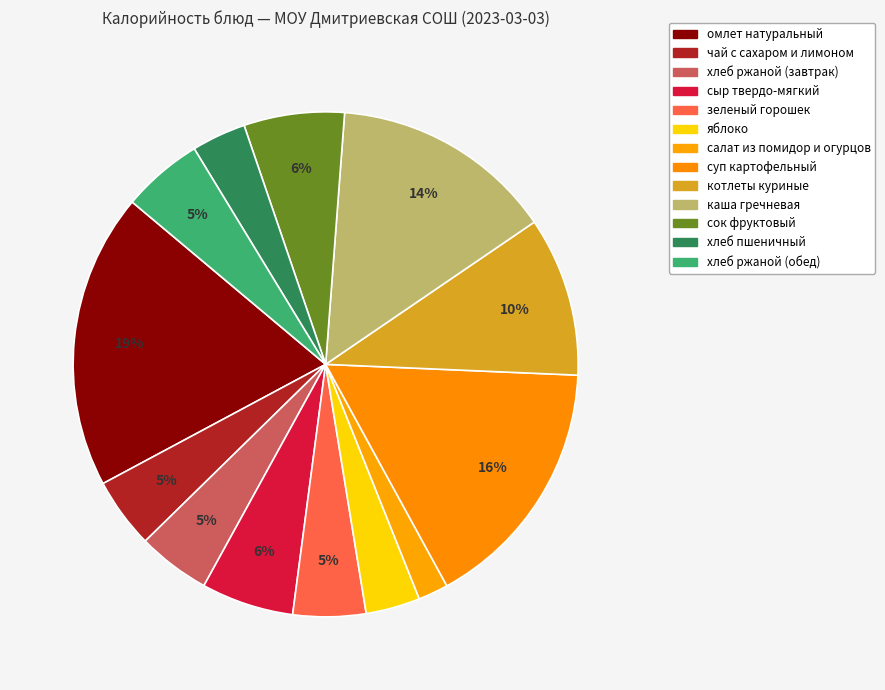

Which has a higher value, чай с сахаром и лимоном or сыр твердо-мягкий?

сыр твердо-мягкий